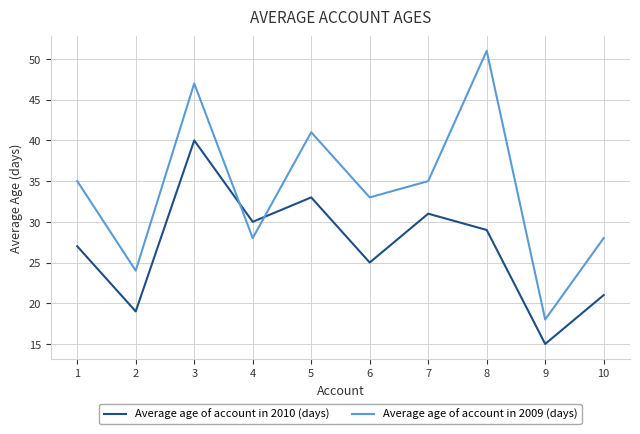

Count the number of data series in this chart.

2